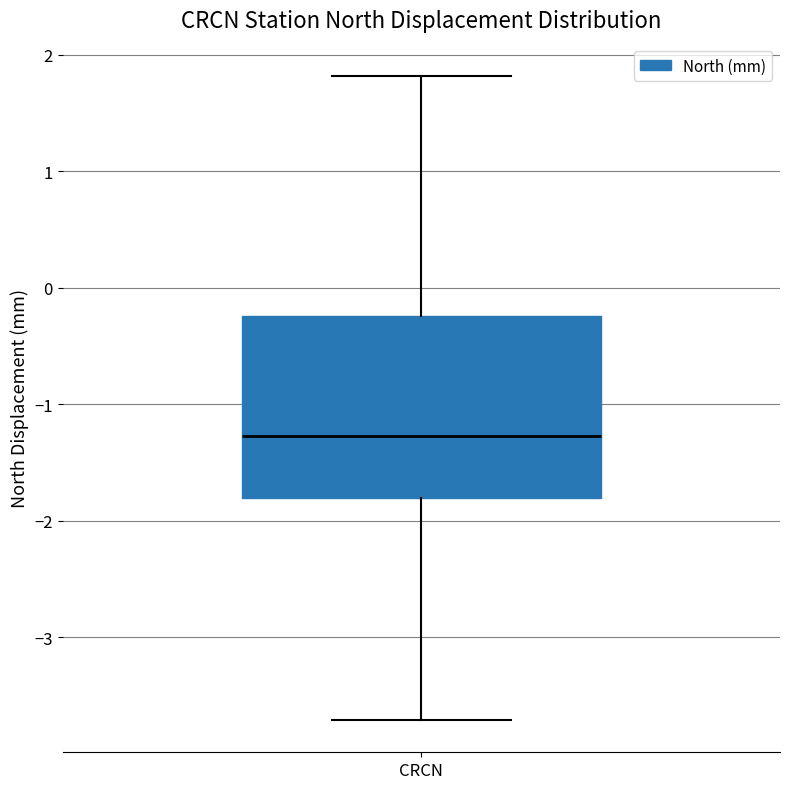

Transcribe this box plot: give where the median line is, the range the box spans, and where the two whiskers end, as read against the y-axis. The values are not printed on the chart, so give them approximately, as read against the axis.

median -1.3, box -1.8 to -0.2, whiskers -3.7 to 1.8